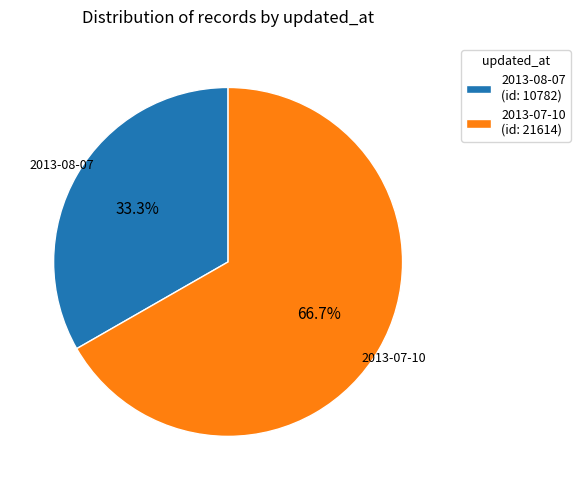

What is the ratio of the value at 2013-08-07 (id: 10782) to the value at 2013-07-10 (id: 21614)?

0.5